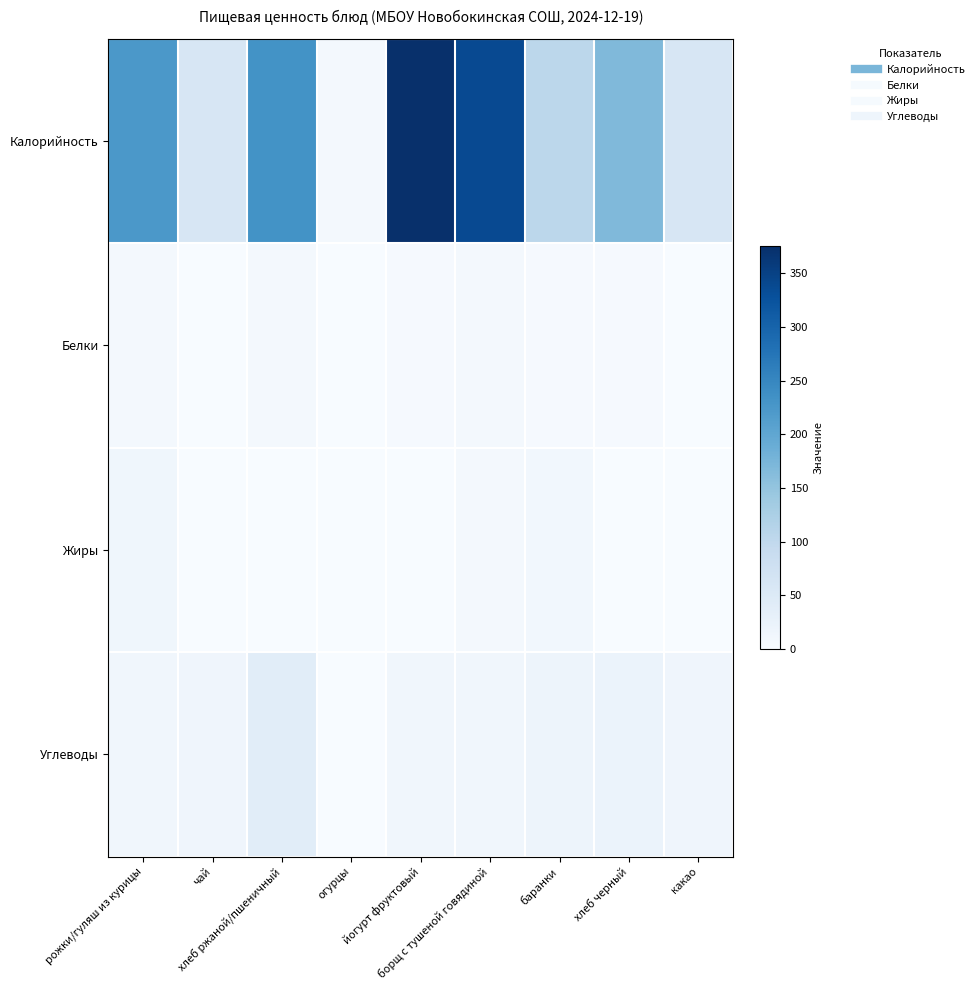

Which series has the largest total across all categories?

Калорийность